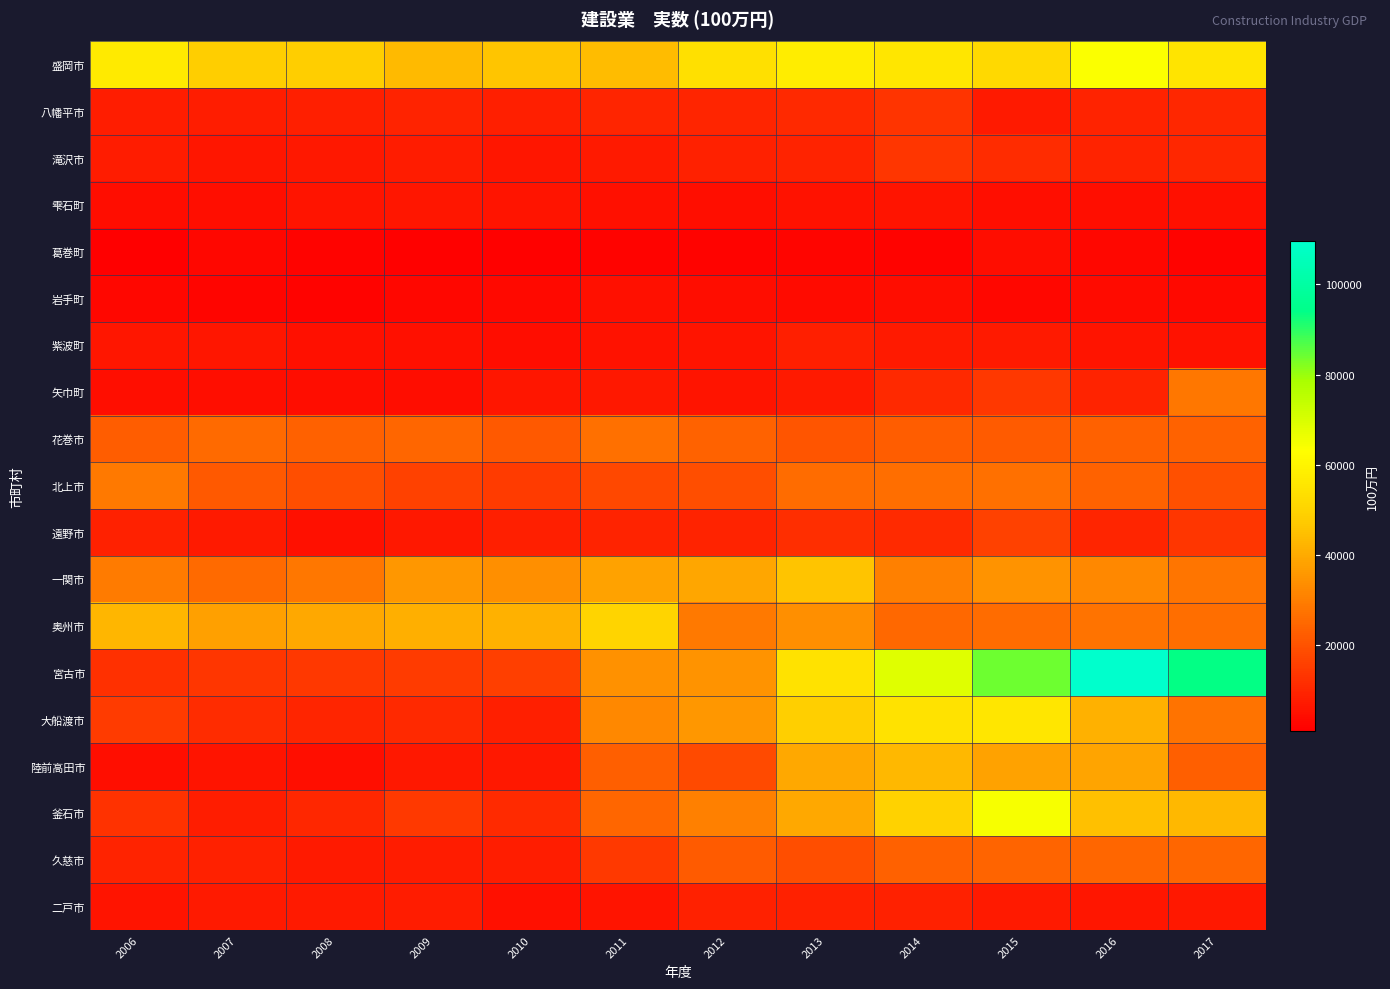

At which category does the chart reach its minimum across all series?

2006